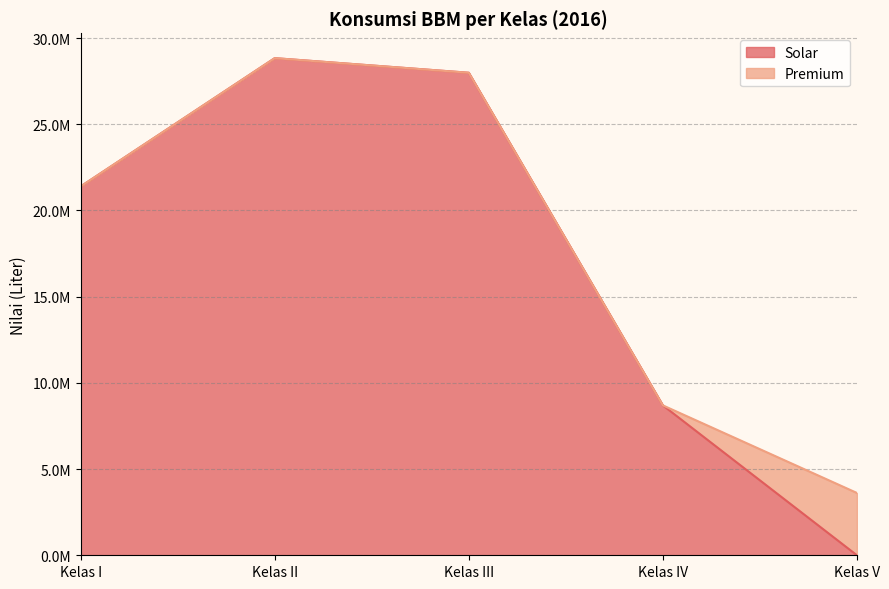

What is the change in value from Kelas I to Kelas III?

+6594042